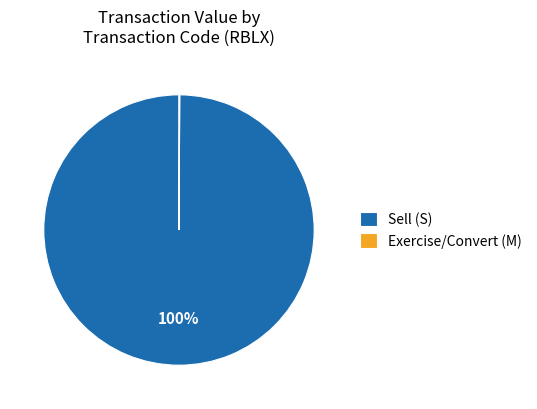

To the nearest percent, what is the average slice percentage?

50%